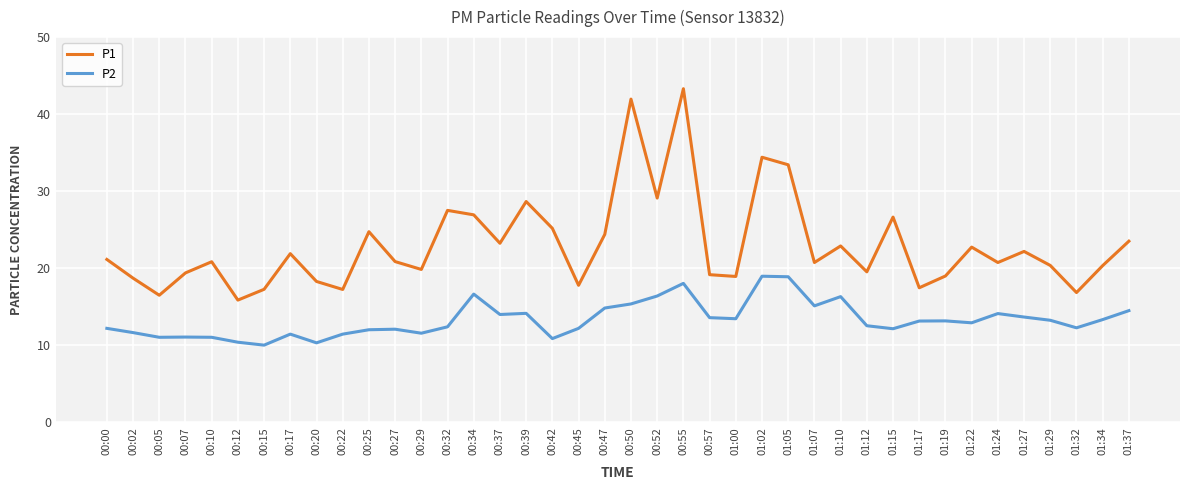

In P2, how many points are higher than both neighbors (excluding endpoints)?

10